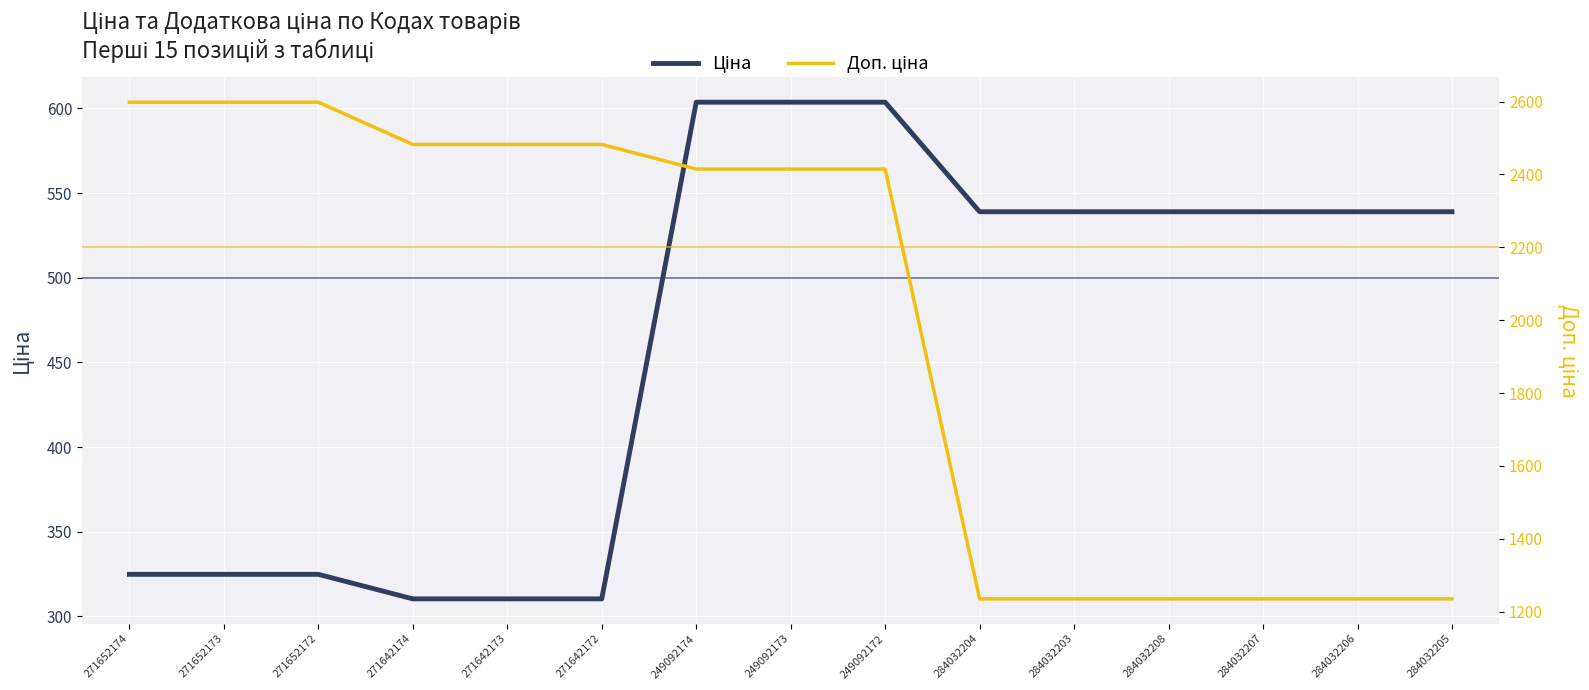

True or false: Ціна and Доп. ціна cross at least once.

False